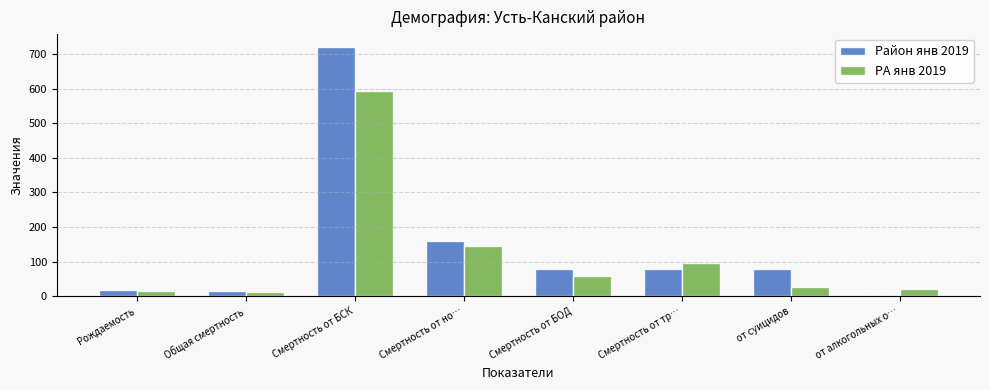

Is it true that Район янв 2019 equals 34.9 at Смертность от БОД?

False